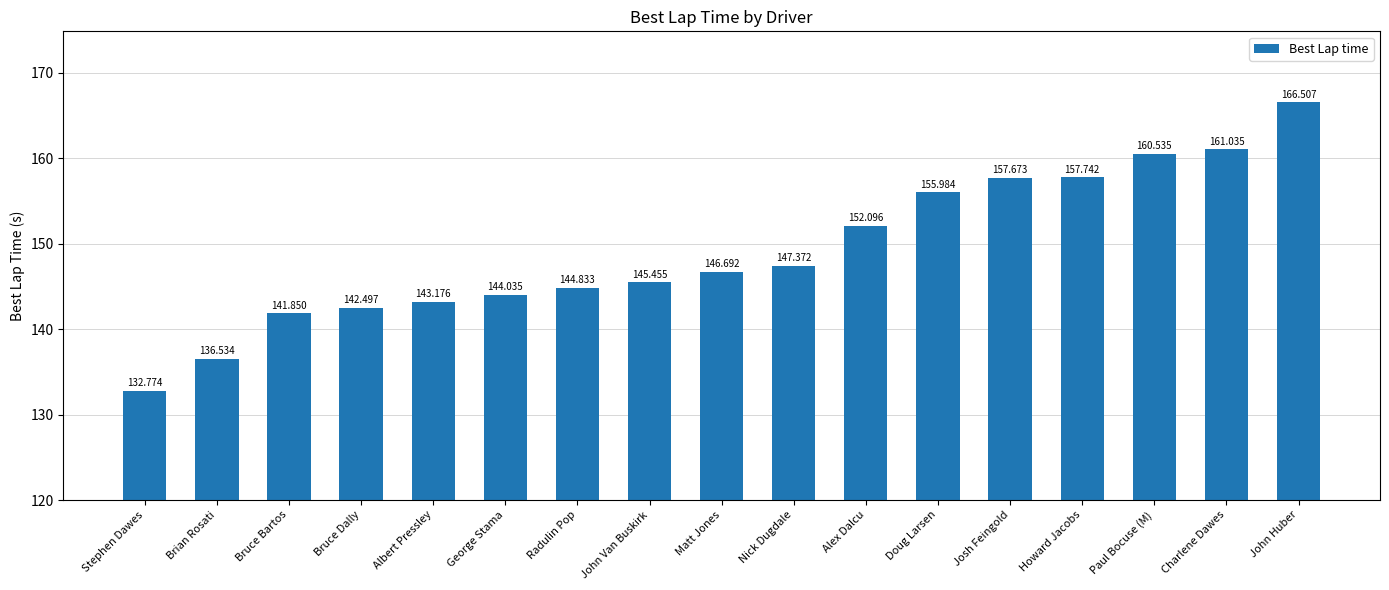

Where is the data nearest to the value 149?

Nick Dugdale